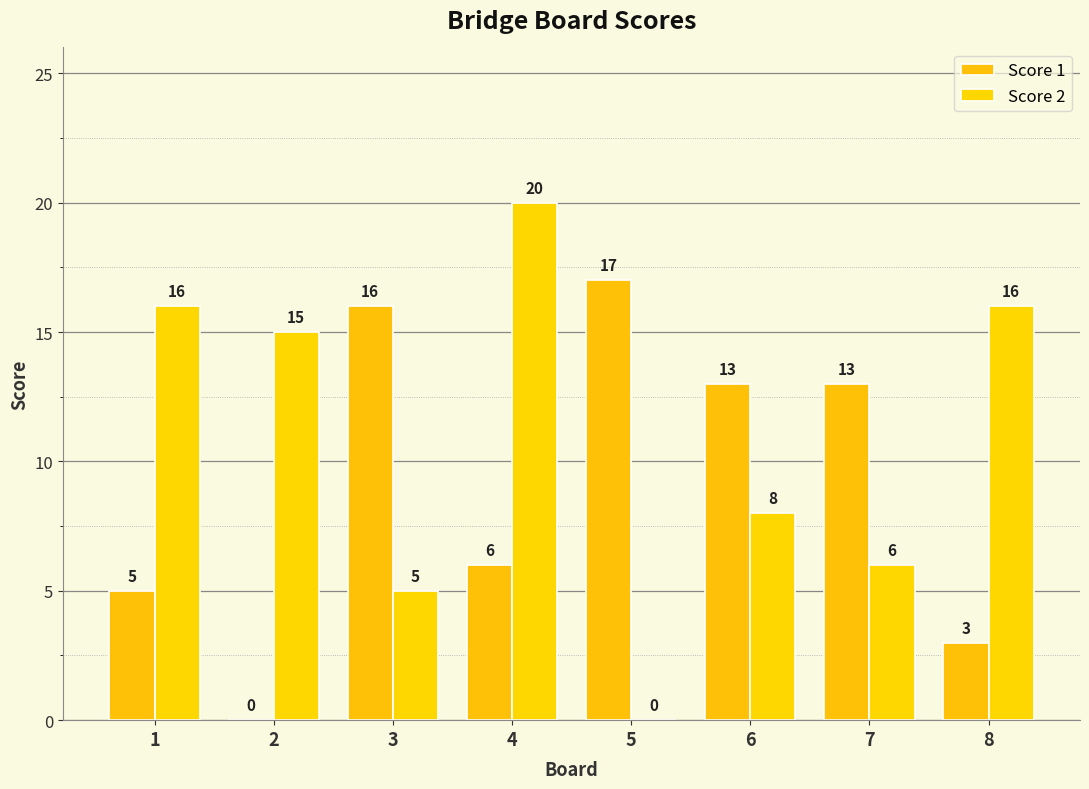

At which label does Score 1 first exceed 13?

3